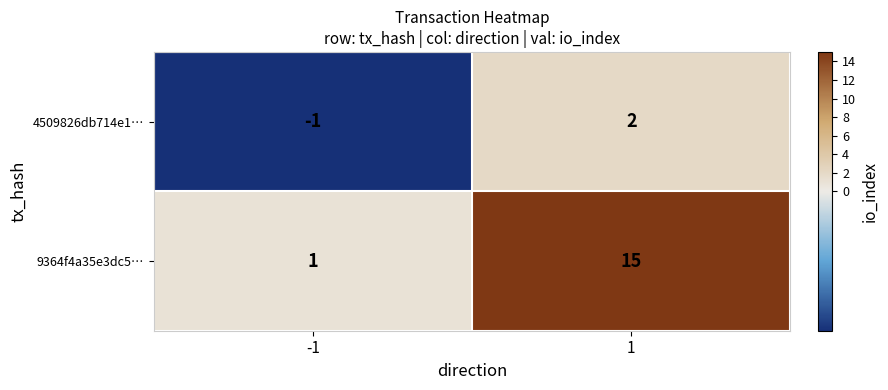

The value of 9364f4a35e3dc5… at 1 is 24. True or false?

False